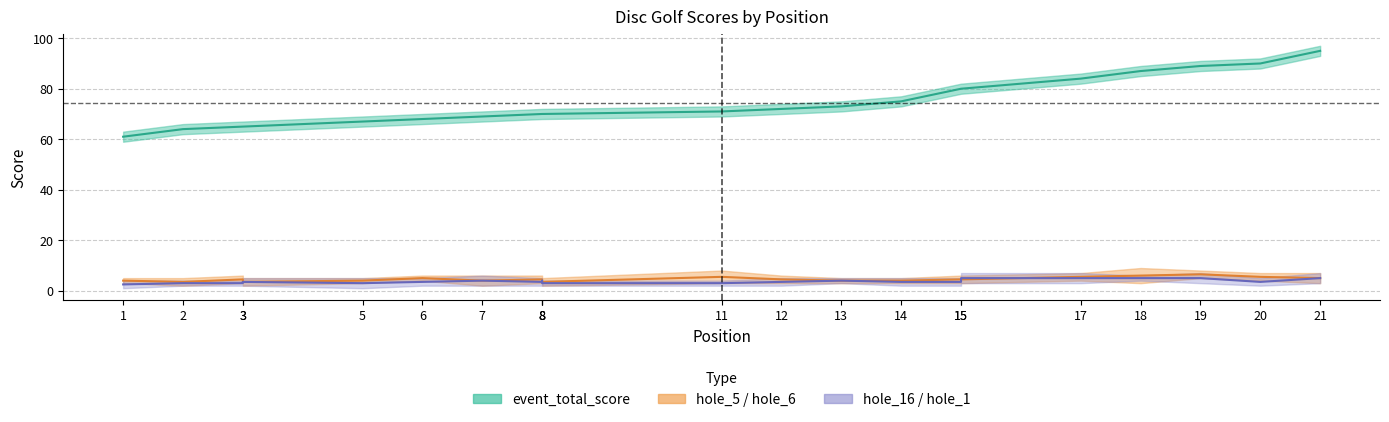

What is the sum of the hole_16 values at 20 and 13?

7